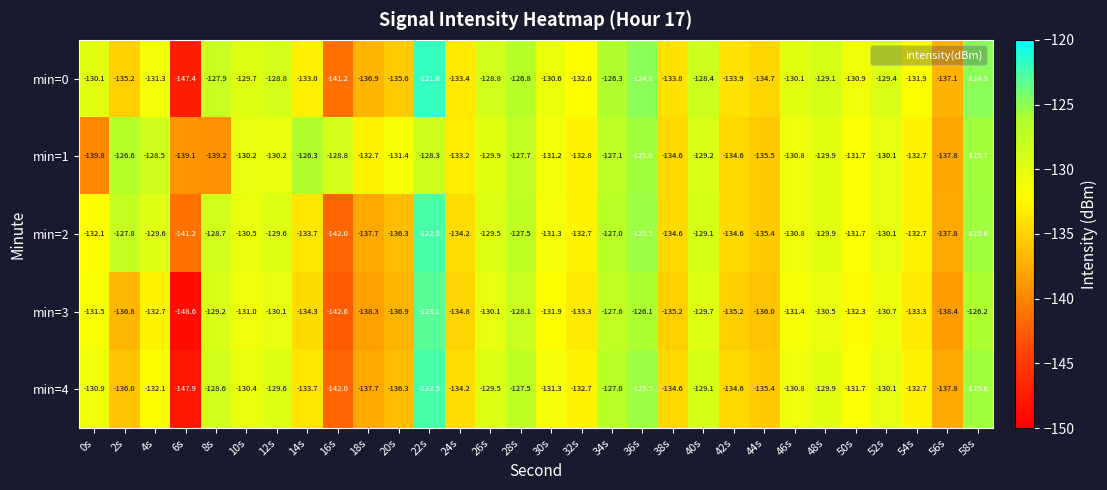

What is the spread (max minus min) of values at 46s?

1.3